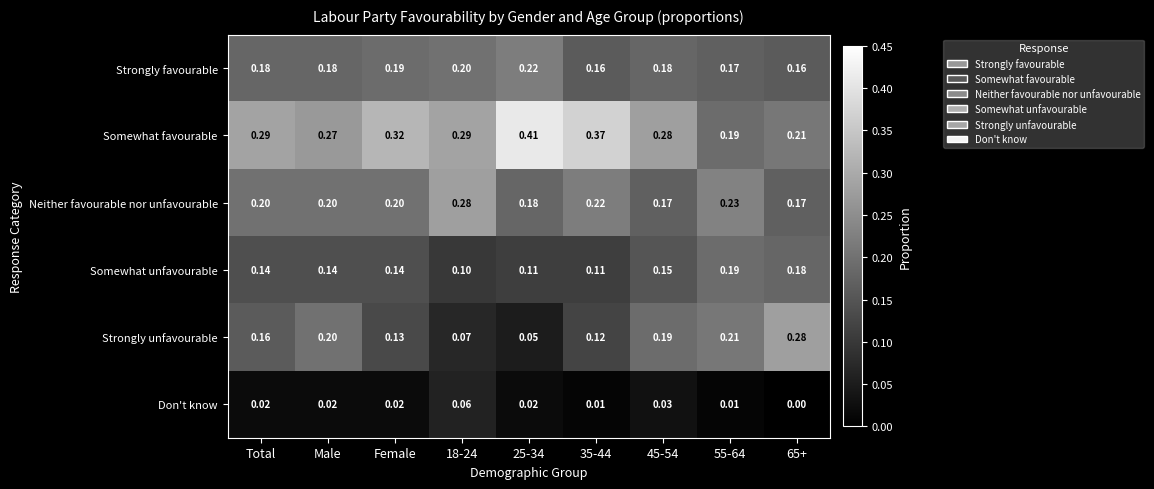

Rank the series at 35-44 from highest to lowest value.

Somewhat favourable, Neither favourable nor unfavourable, Strongly favourable, Strongly unfavourable, Somewhat unfavourable, Don't know